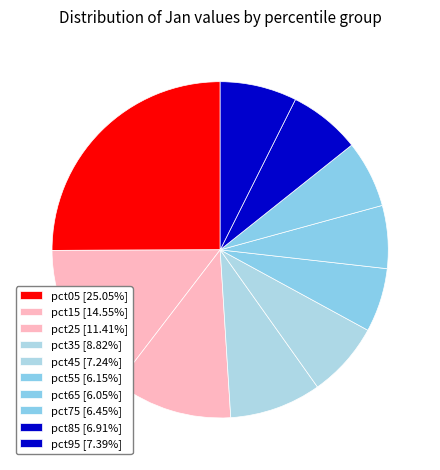

What is the smallest slice in the pie chart?

pct65